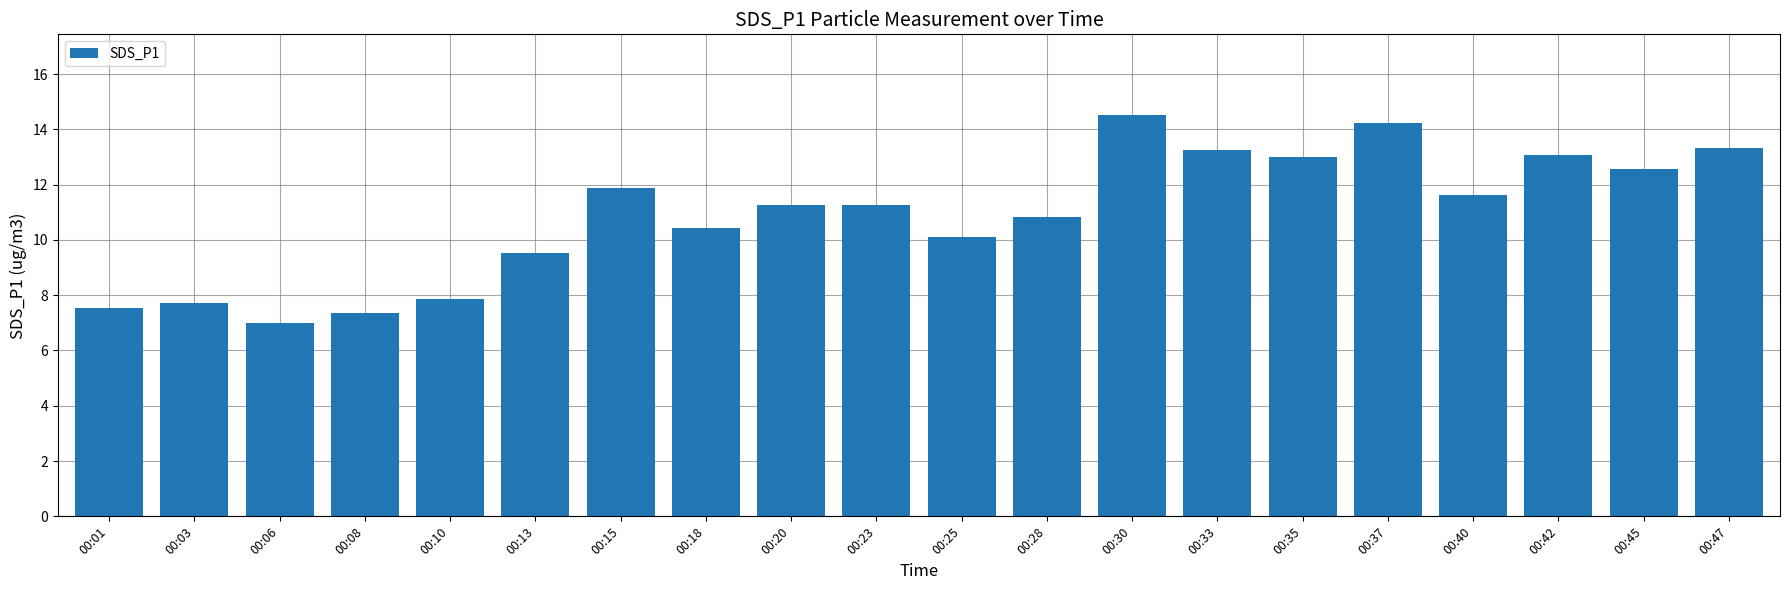

Does the chart contain stacked bars?

No